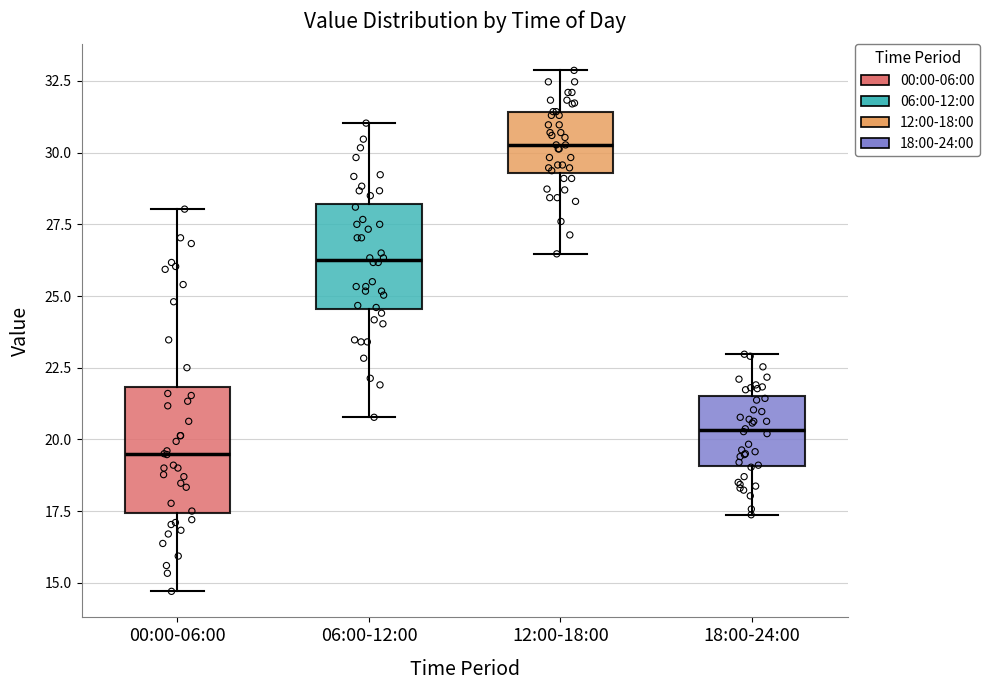

Which box's median line is the lowest?

00:00-06:00